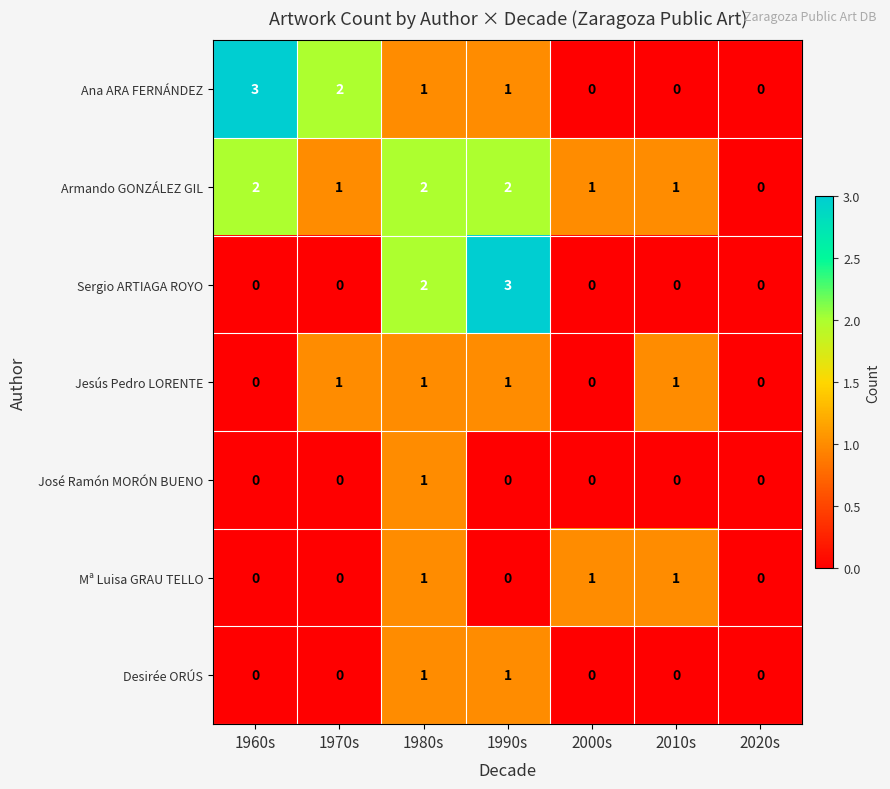

The José Ramón MORÓN BUENO series shows 0 at 2000s. True or false?

True